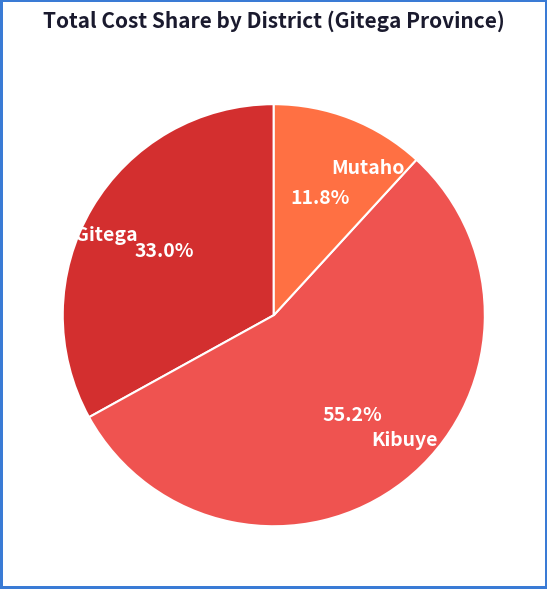

What percentage is NOT represented by Mutaho?

88.2%